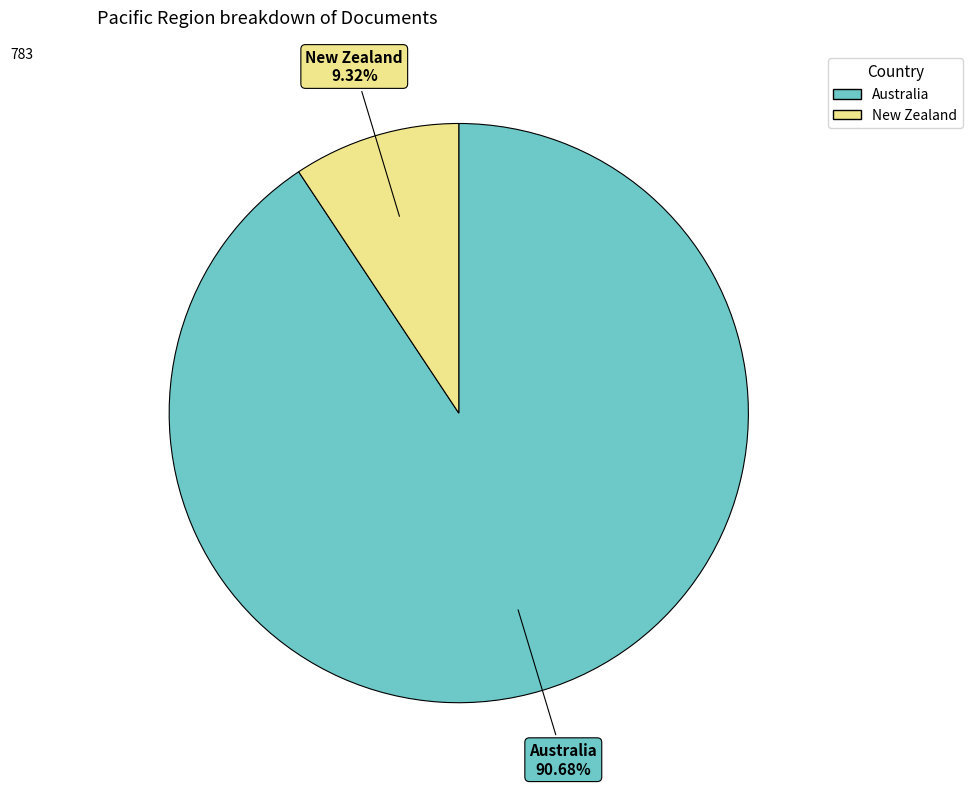

What percentage do New Zealand and Australia together represent?

100.0%